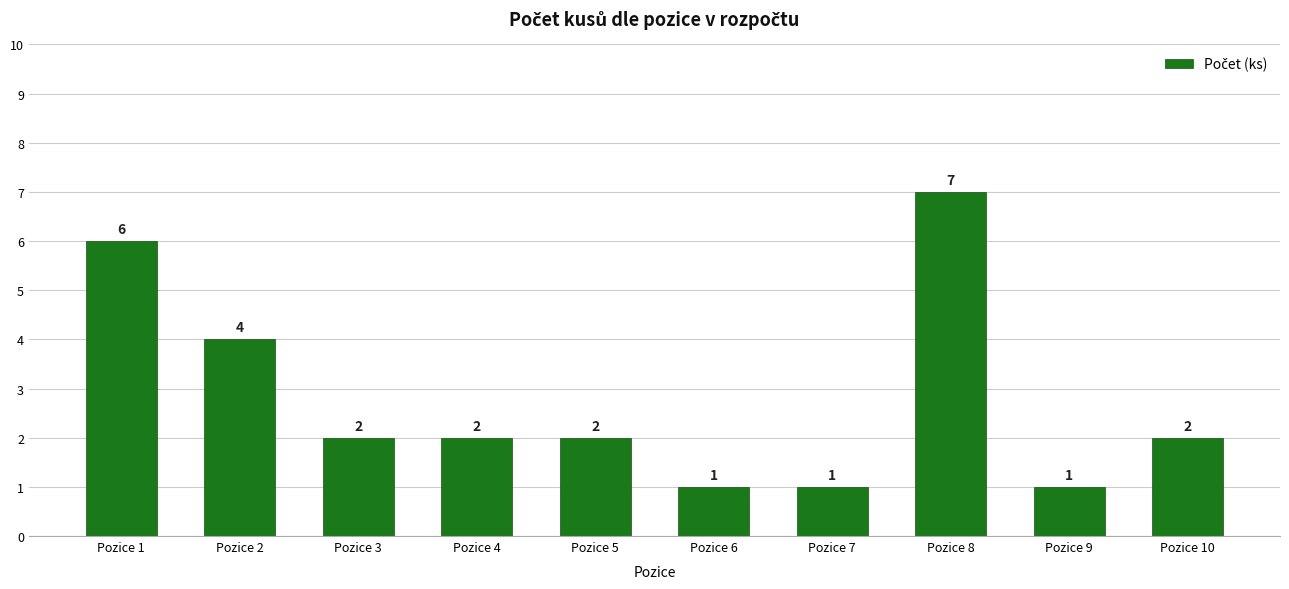

What is the maximum value shown in the chart?

7